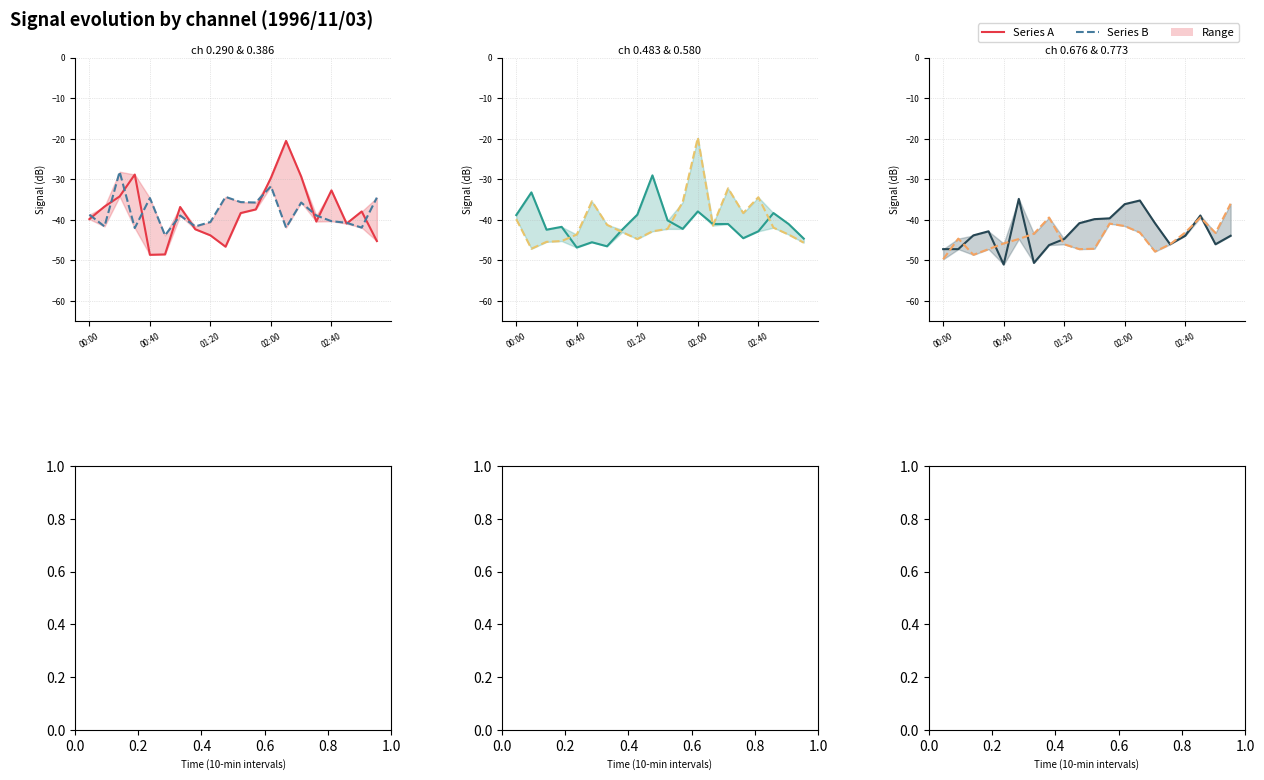

What is the value of the ch 0.386 point at the 20th from the left?

-34.5